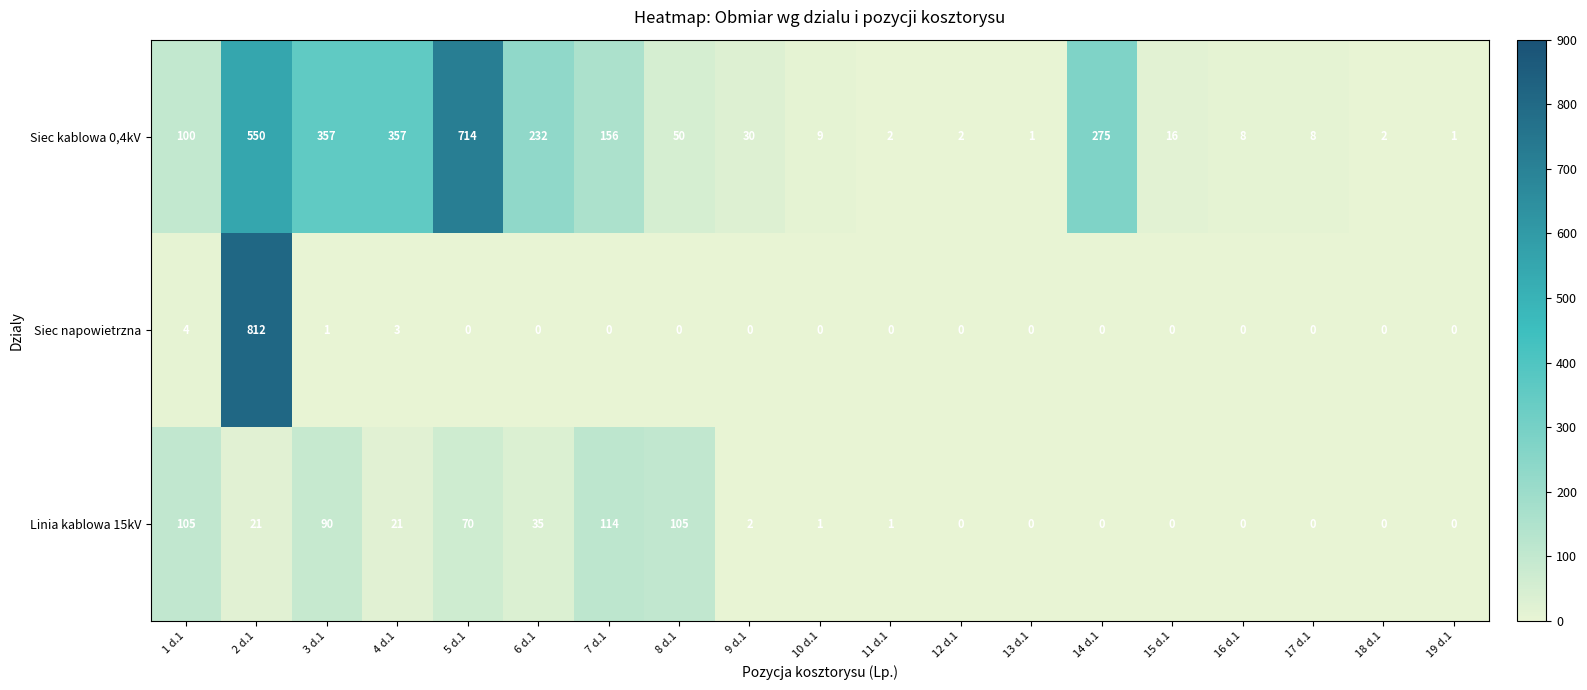

Is it true that Siec kablowa 0,4kV equals 30 at 9 d.1?

True